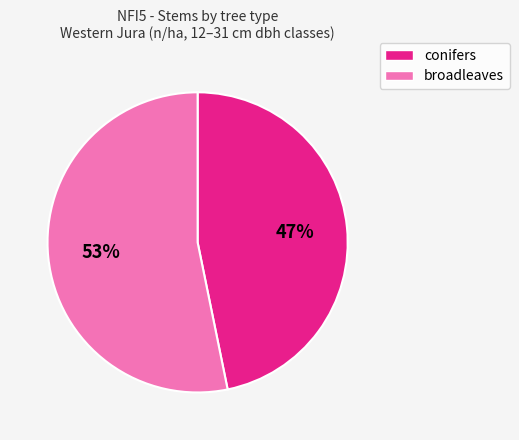

Is there a majority slice in this chart?

Yes